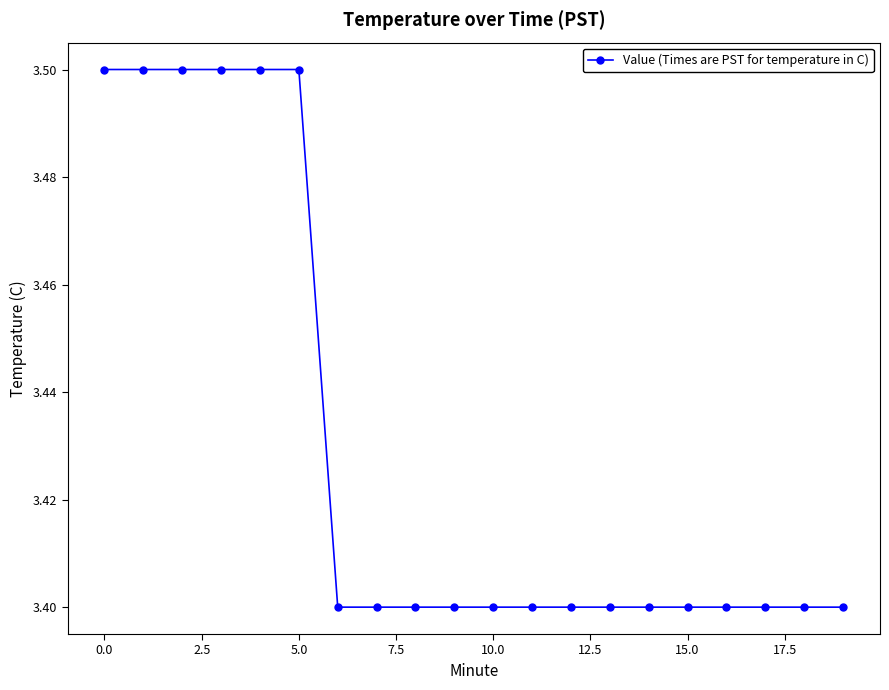

What is the sum of all values?

68.6